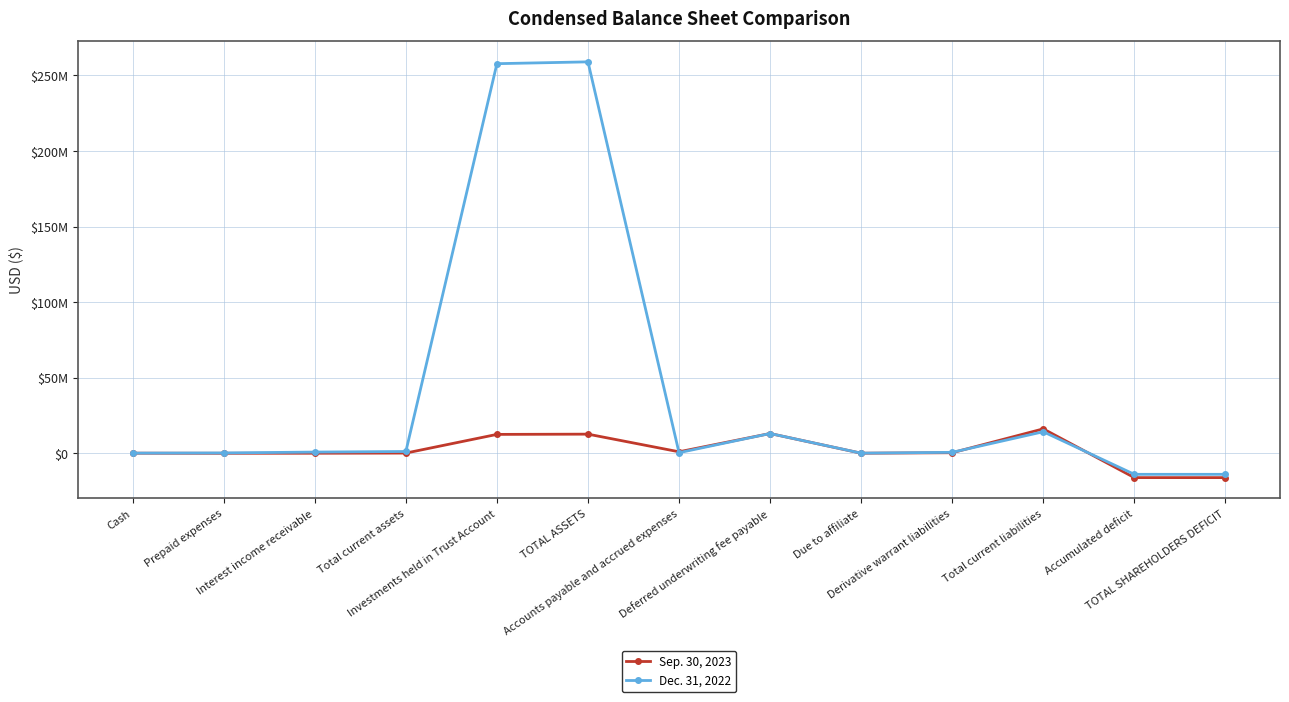

Is this an area chart (filled region under the line)?

No